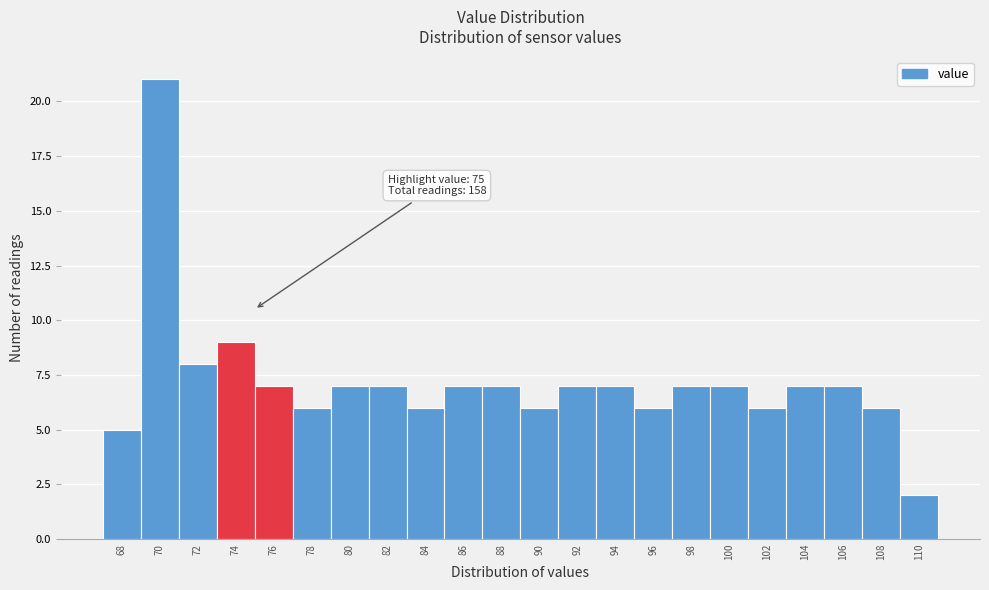

Reading right to left, extract all data points from this chart.

110=2	108=6	106=7	104=7	102=6	100=7	98=7	96=6	94=7	92=7	90=6	88=7	86=7	84=6	82=7	80=7	78=6	76=7	74=9	72=8	70=21	68=5